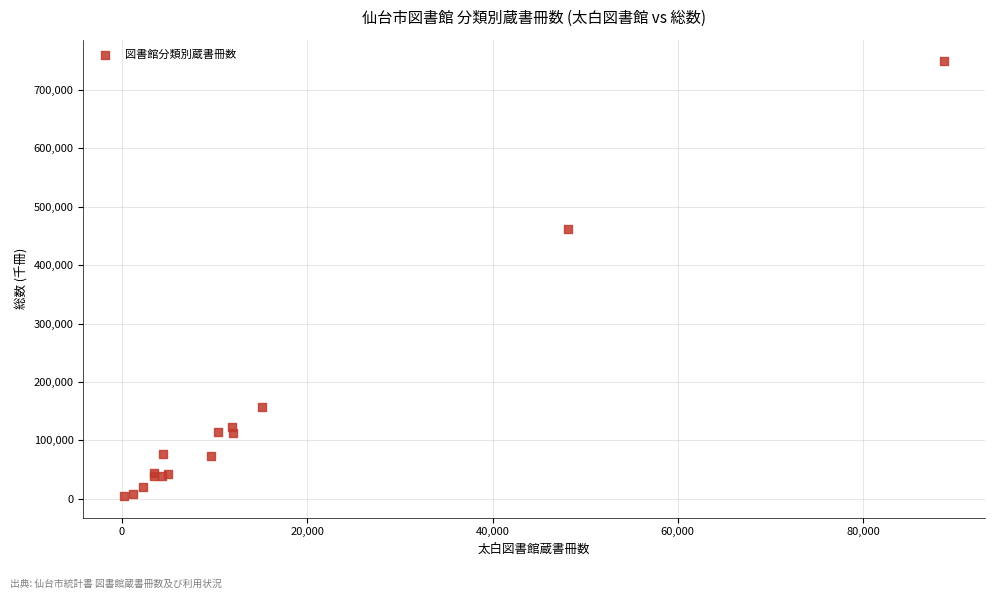

What Y value in the scatter plot is closest to 376765?

461995